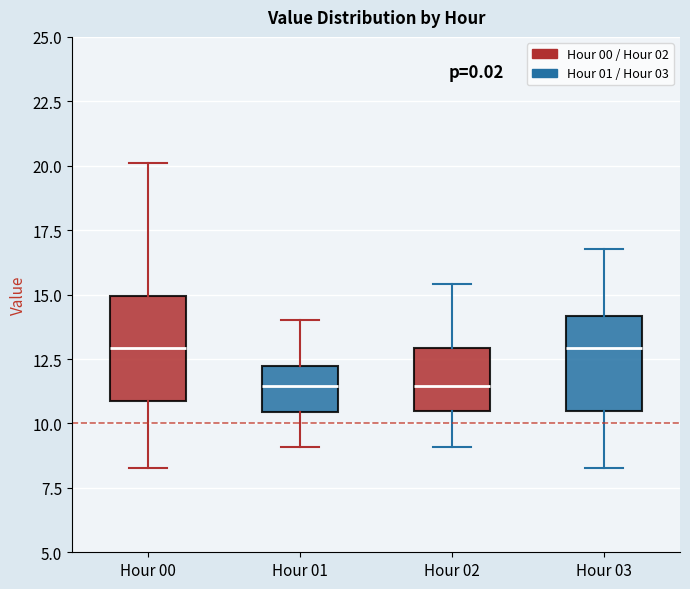

Reading left to right, read every box against the y-axis: the position of its median line, the range the box covers, and the ends of its whiskers. The values are not printed on the chart, so give them approximately, as read against the axis.

Hour 00: median 13.0, box 11.0 to 15.0, whiskers 8.5 to 20.0
Hour 01: median 11.5, box 10.5 to 12.0, whiskers 9.0 to 14.0
Hour 02: median 11.5, box 10.5 to 13.0, whiskers 9.0 to 15.5
Hour 03: median 13.0, box 10.5 to 14.0, whiskers 8.5 to 17.0